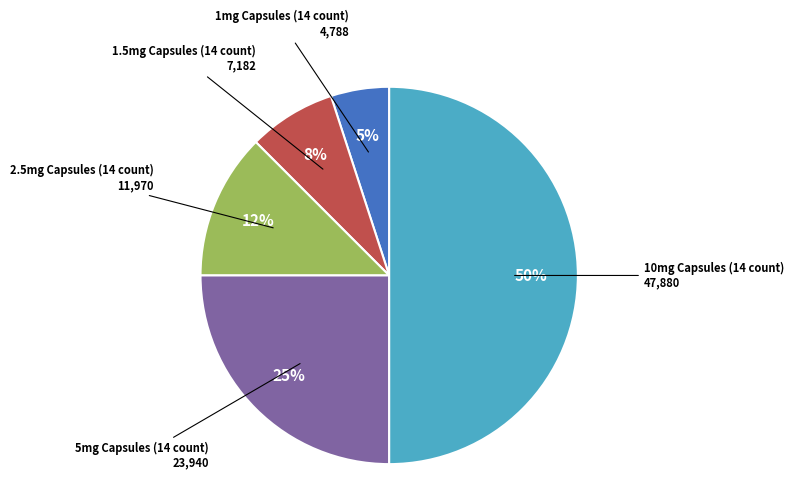

To the nearest percent, what is the average slice percentage?

20%